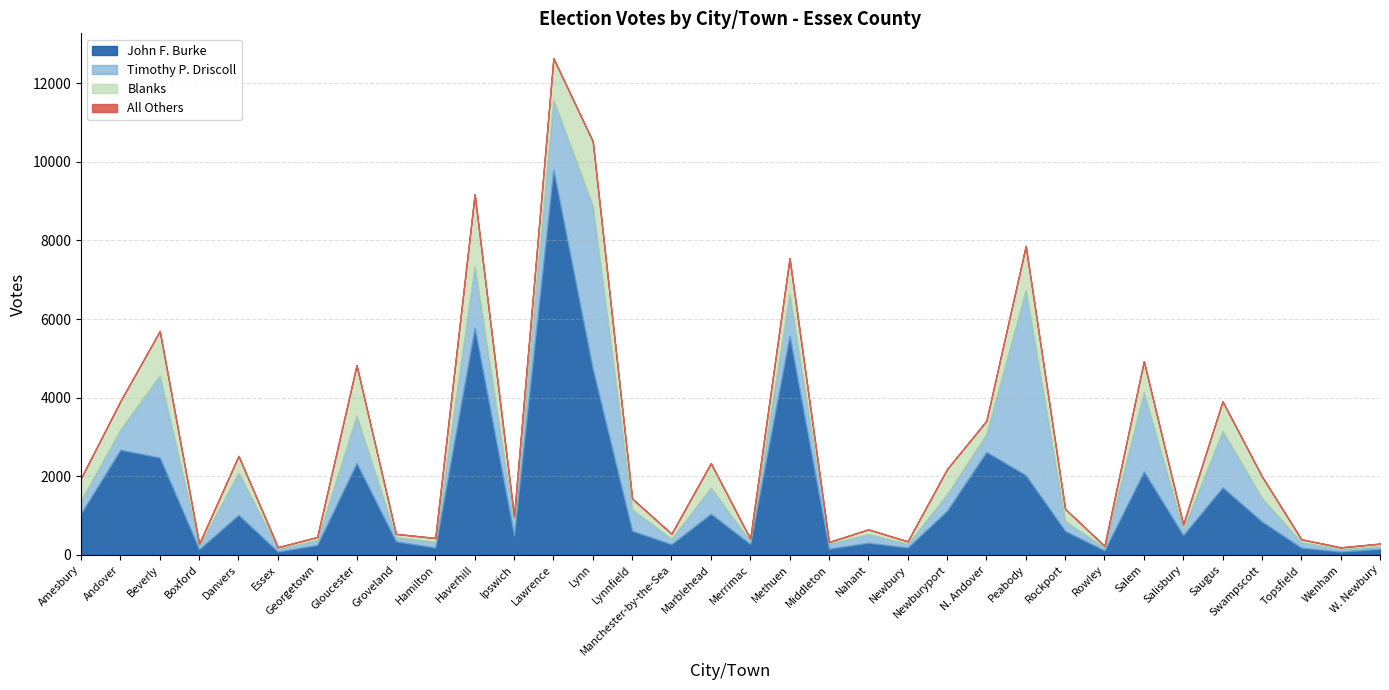

At which category is the sum across all series the highest?

Lawrence